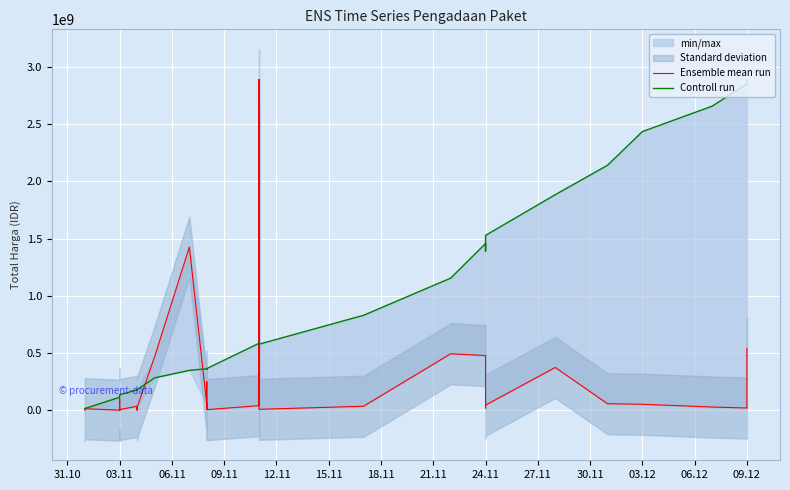

How many values in the Ensemble mean run series exceed 27412000?

17